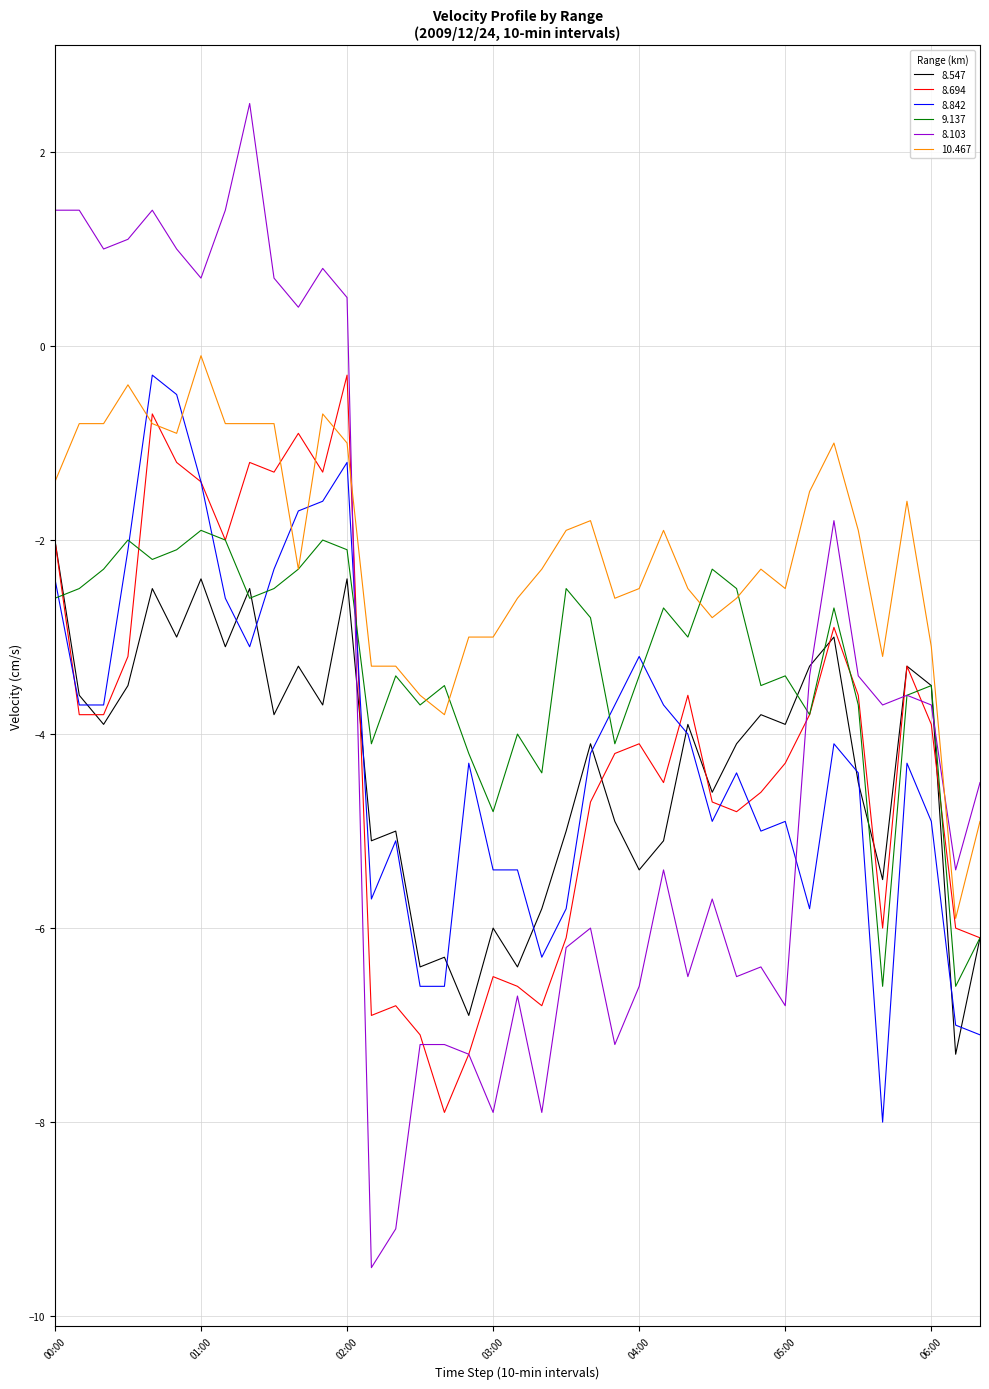

What is the minimum value shown in the chart?

-9.5